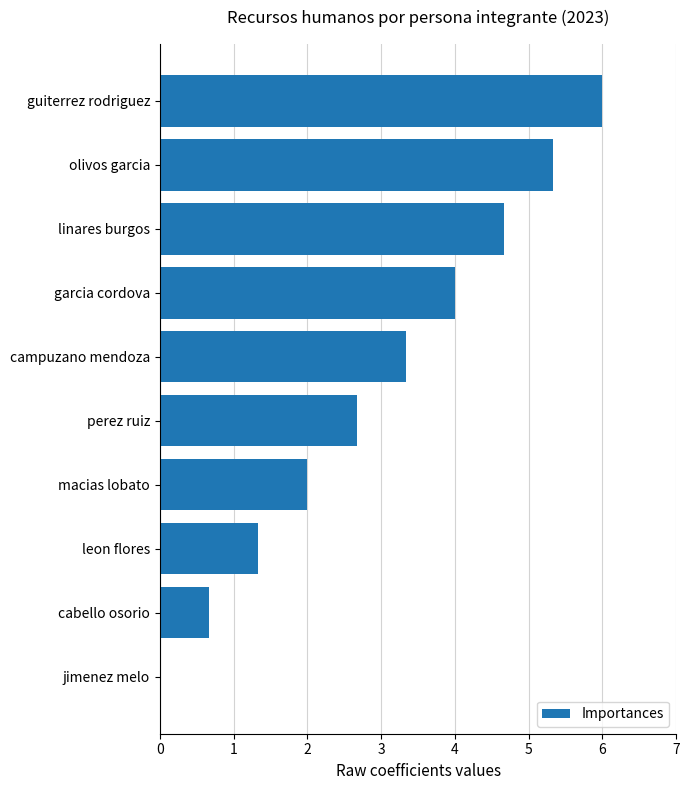

At which category does the chart reach its peak across all series?

guiterrez rodriguez